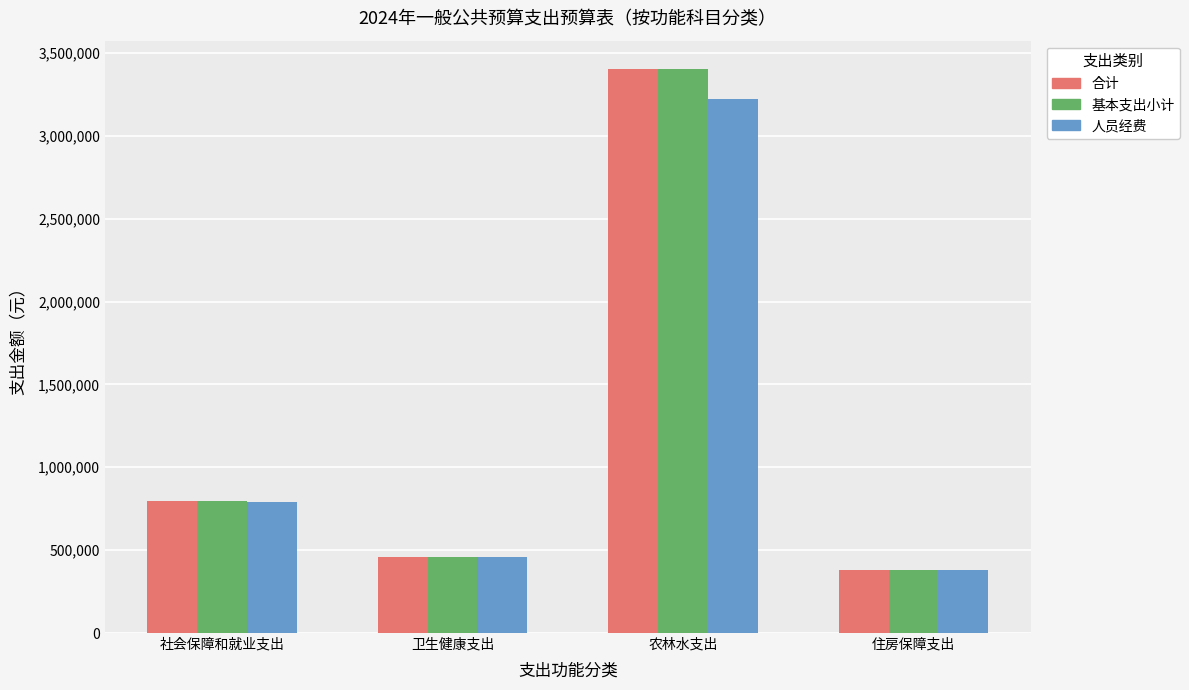

What are all the series names shown in the legend?

合计, 基本支出小计, 人员经费